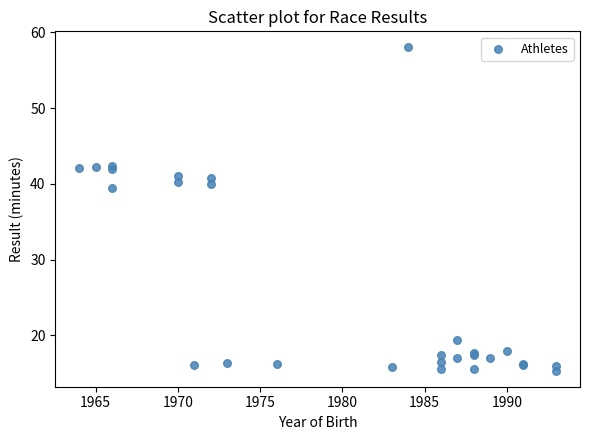

What Y value in the scatter plot is closest to 36?

39.4